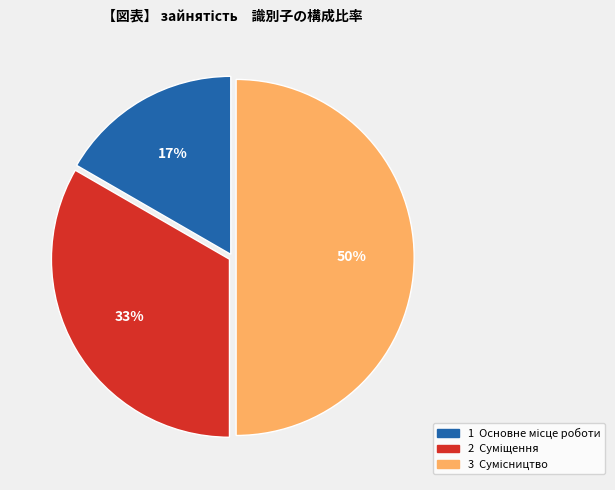

To the nearest percent, what is the difference between the largest and smallest slice percentages?

33%